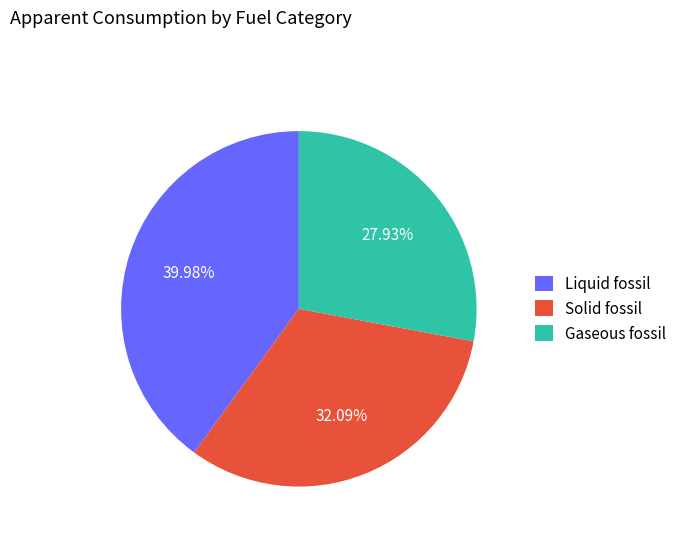

What is the smallest slice in the pie chart?

Gaseous fossil